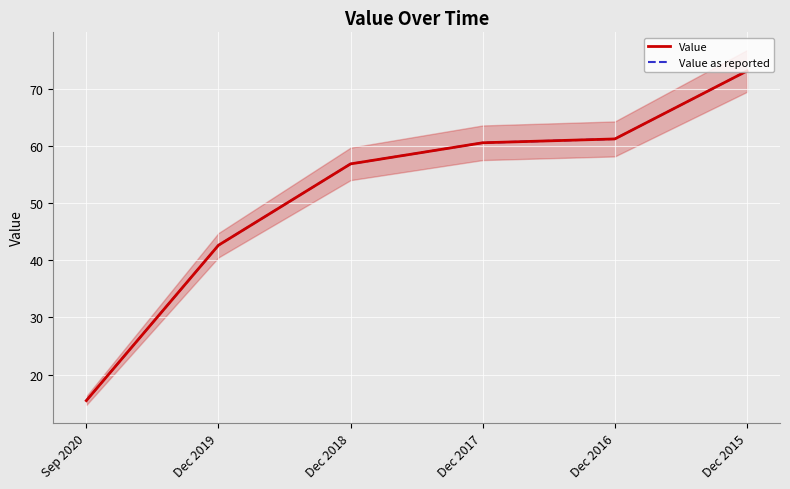

How many lines are shown in the chart?

2